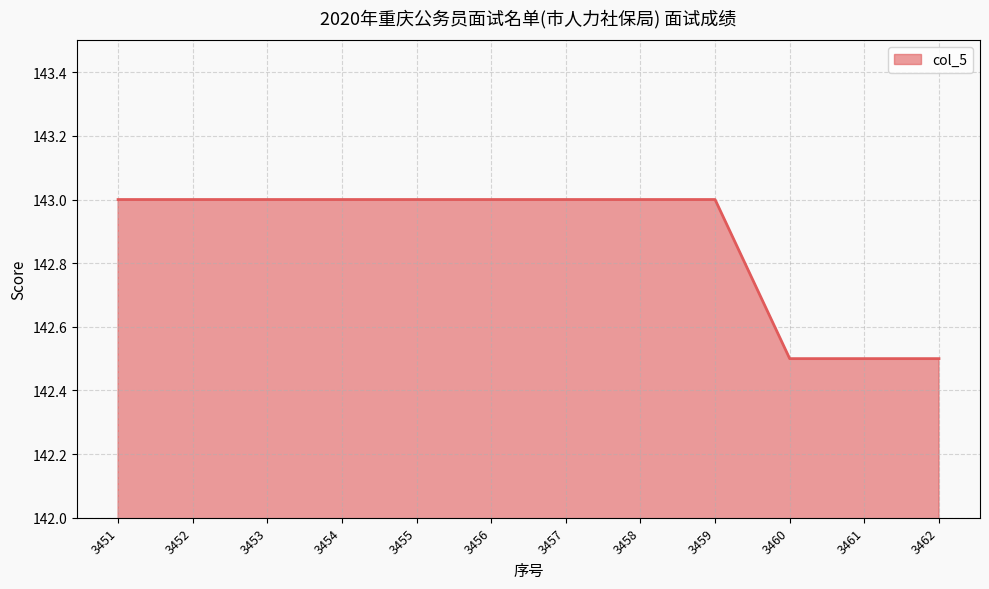

Approximately how many times larger is the value at 3452 compared to 3457?

1.0